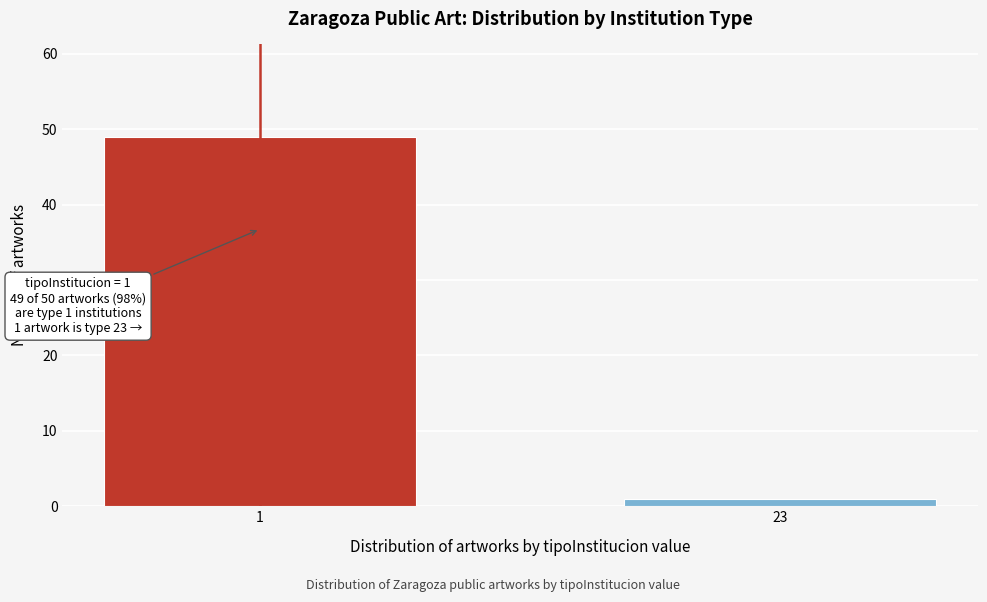

Reading right to left, transcribe all the data shown in this chart.

1	49